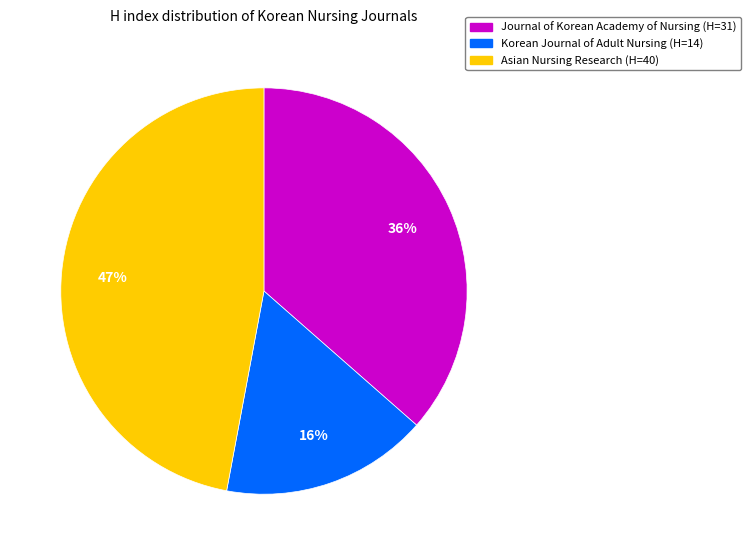

To the nearest percent, what is the combined percentage of Korean Journal of Adult Nursing and Journal of Korean Academy of Nursing?

53%